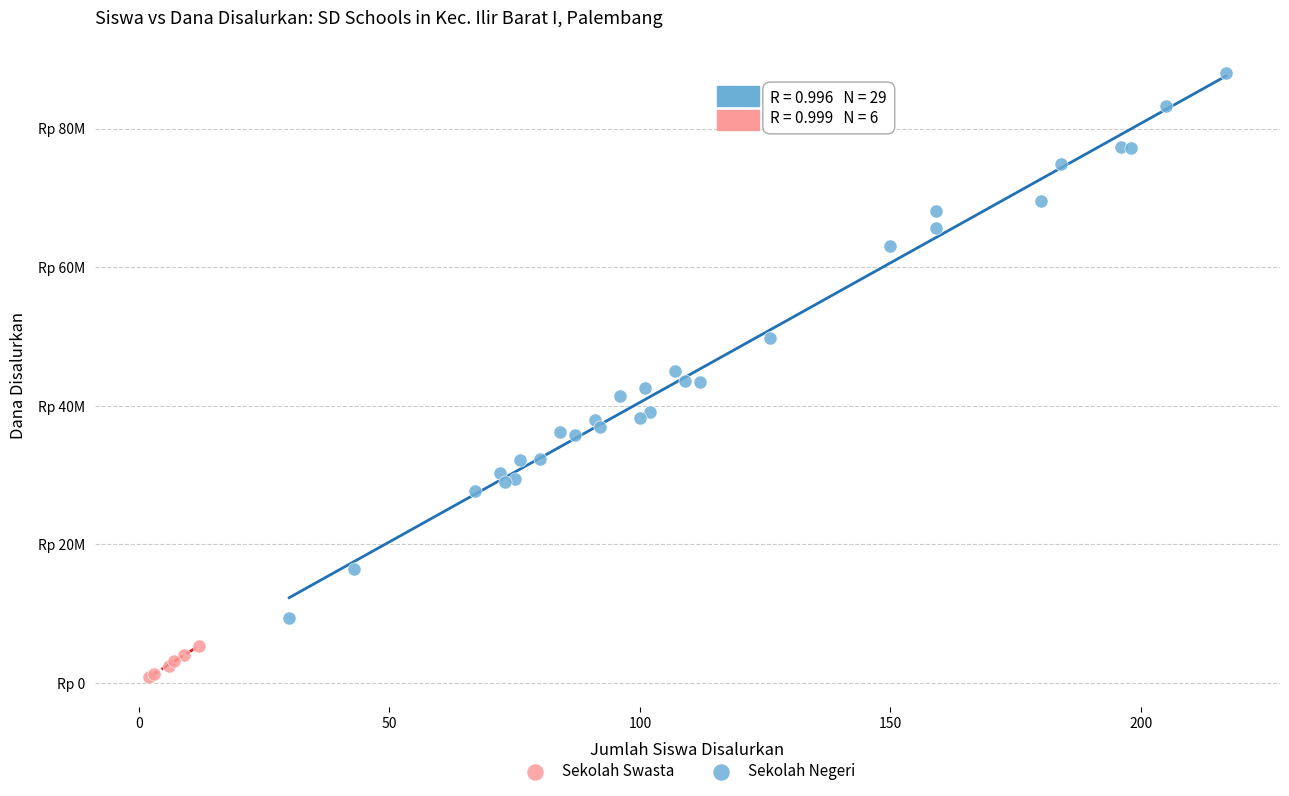

Which series reaches the minimum Y coordinate?

Sekolah Swasta